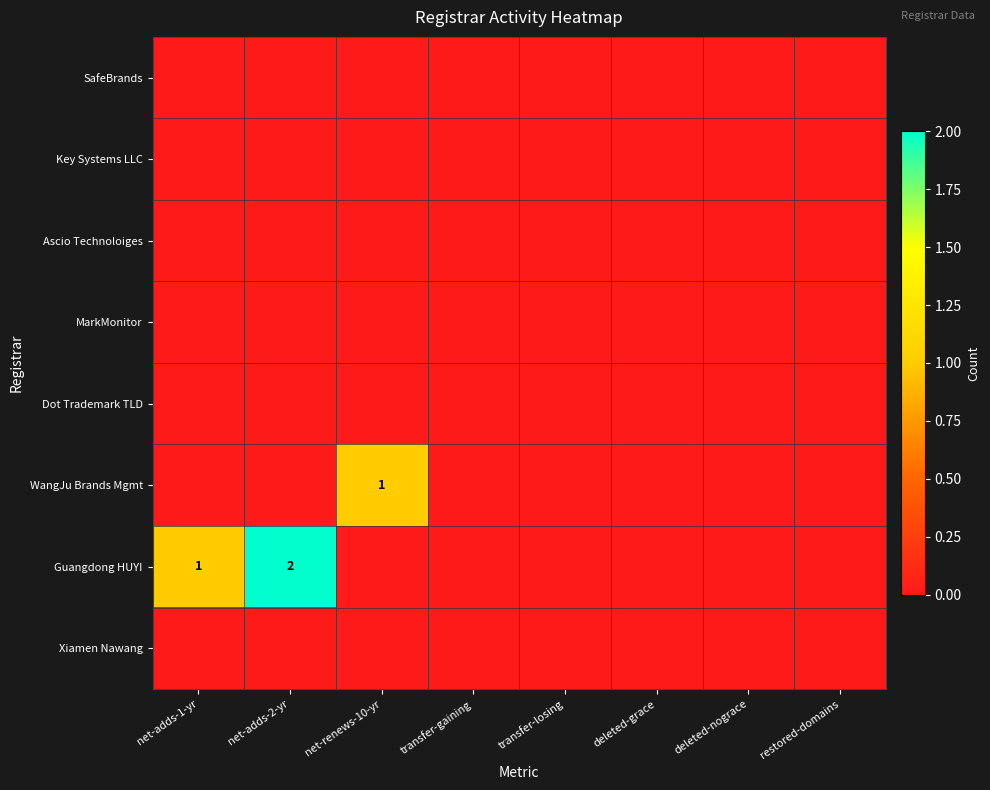

What is the total value across all series at net-renews-10-yr?

1